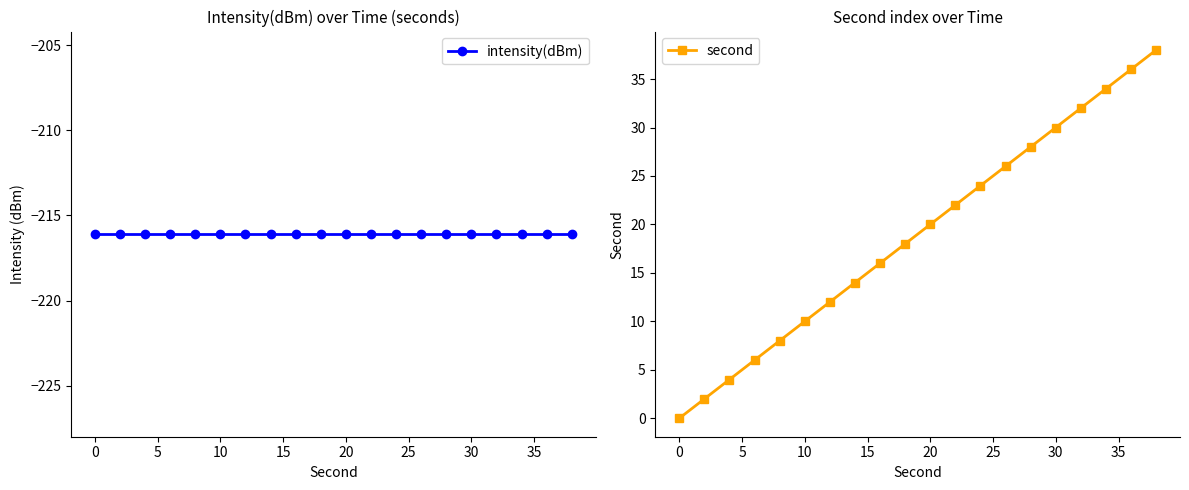

Does the chart display data point markers on the line(s)?

Yes